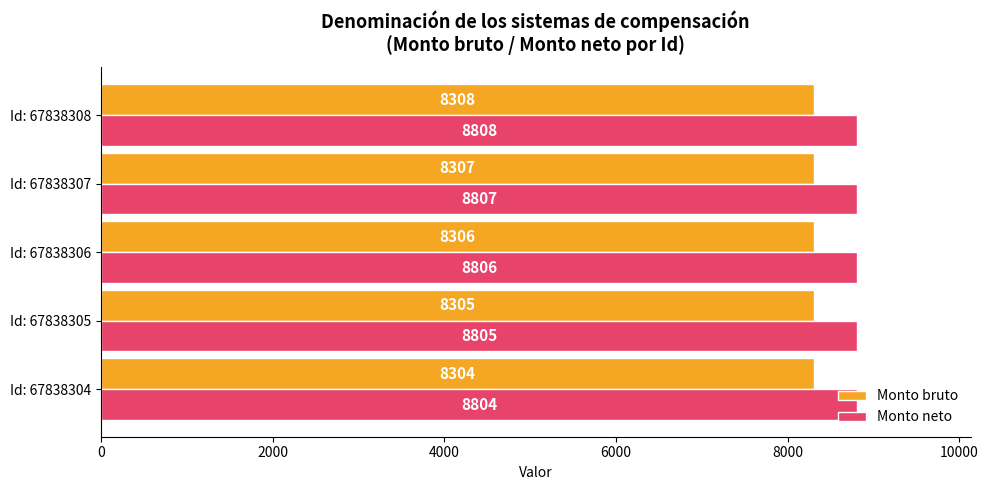

Count the Monto neto values in the range 8805 to 8807.

3